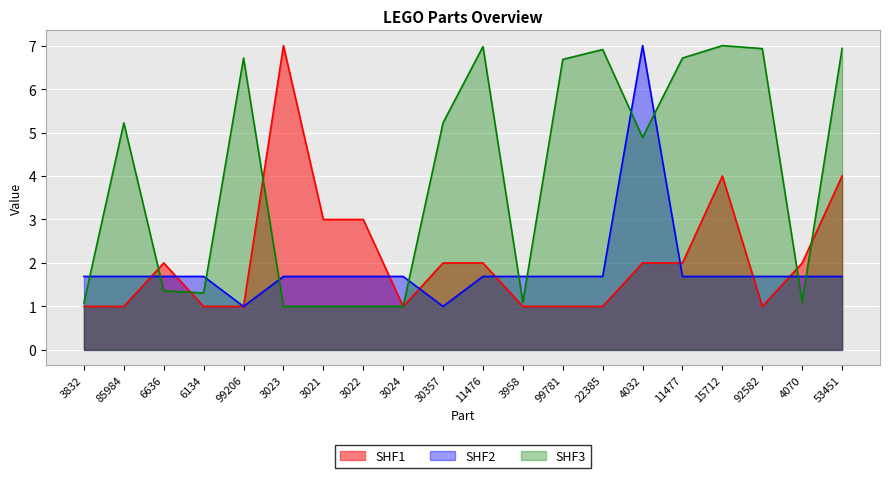

Where is SHF2 nearest to the value 4?

3832